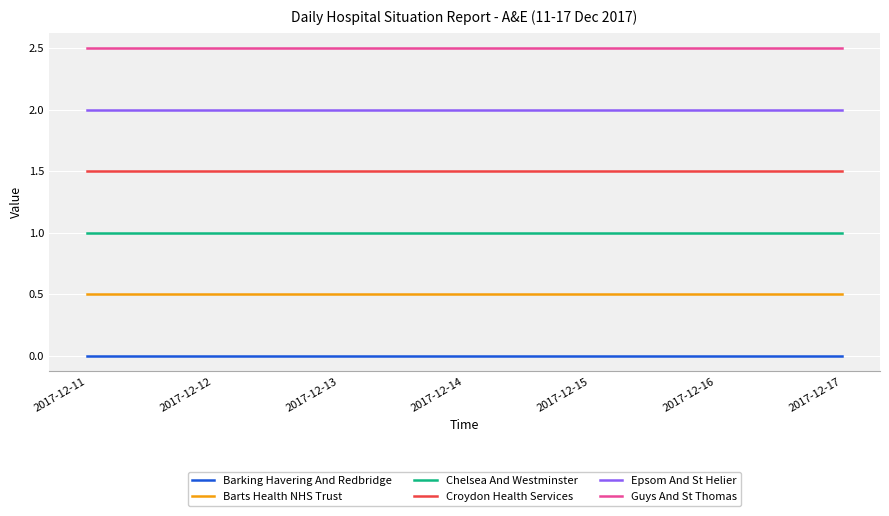

What is the greatest value displayed?

2.5